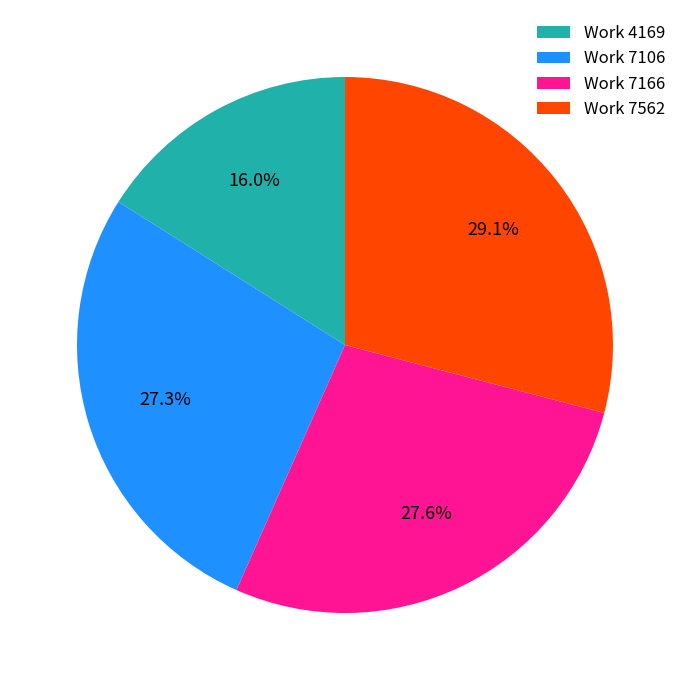

Combined, what portion of the pie is Work 7106 and Work 7166?

54.9%